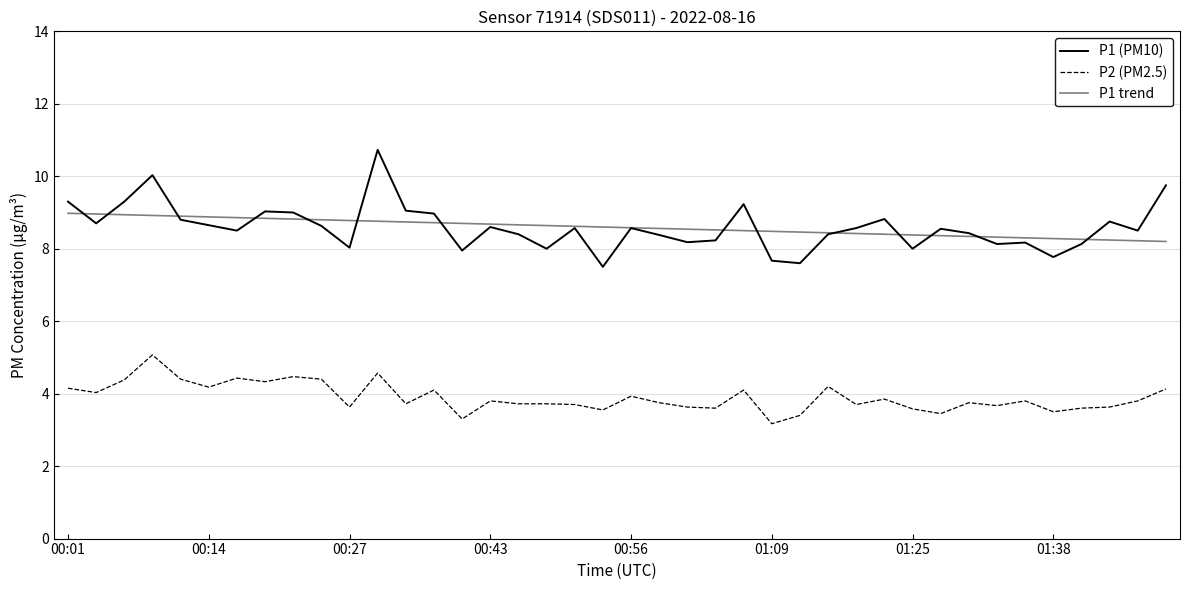

How many lines are shown in the chart?

3